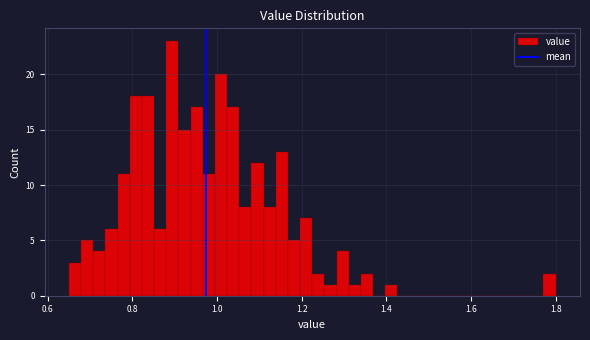

Around what value on the x-axis is the tallest bar? Give the approximate position of its centre, as read against the axis.

0.90